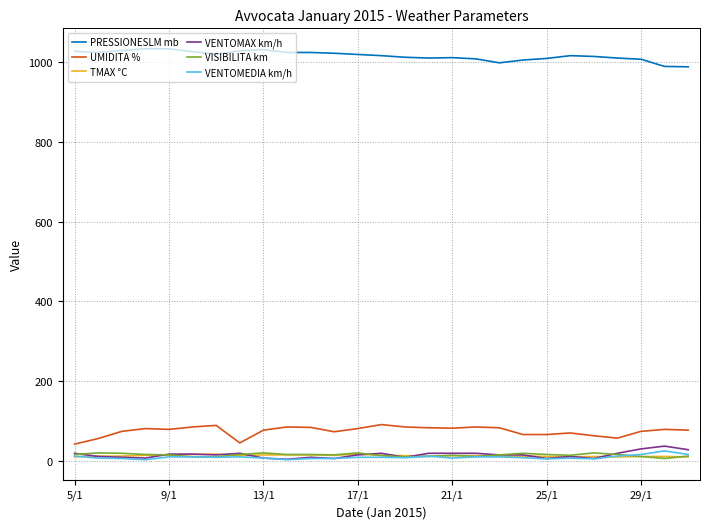

What is the minimum value for PRESSIONESLM mb?

988